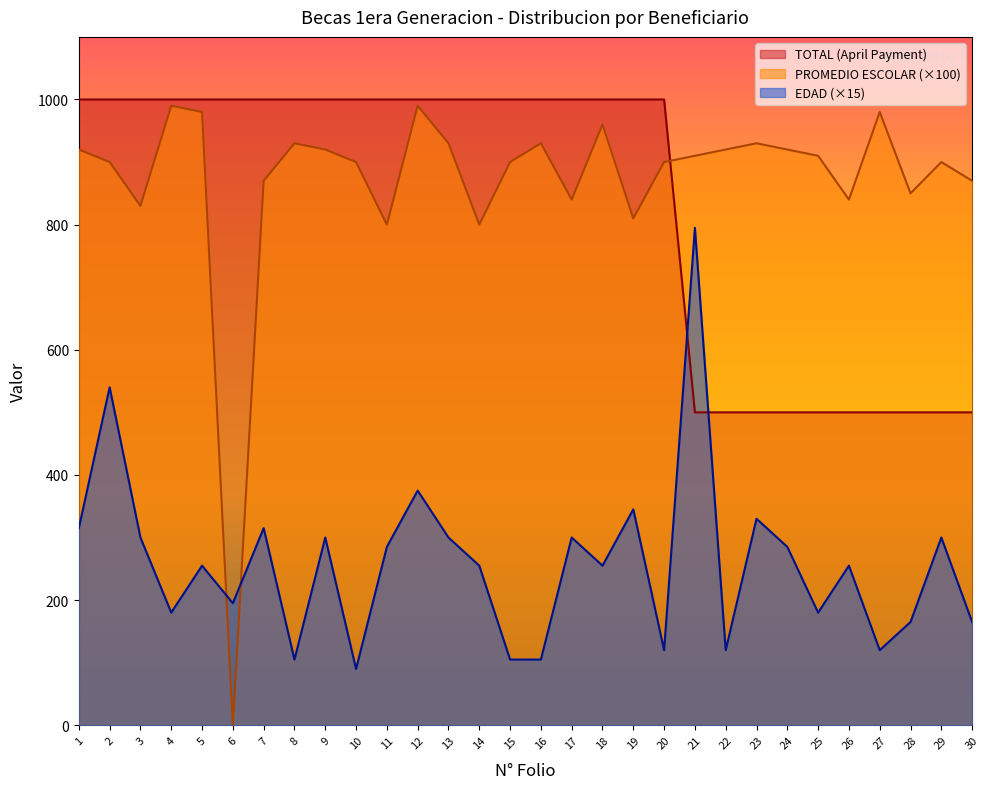

At how many categories does at least one series exceed 98?

30